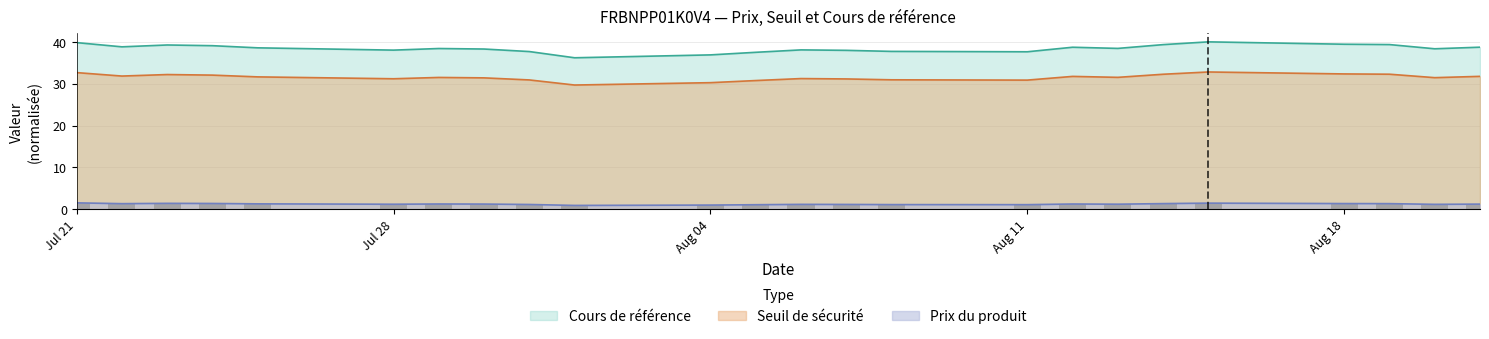

How many bars are there in each group?

3